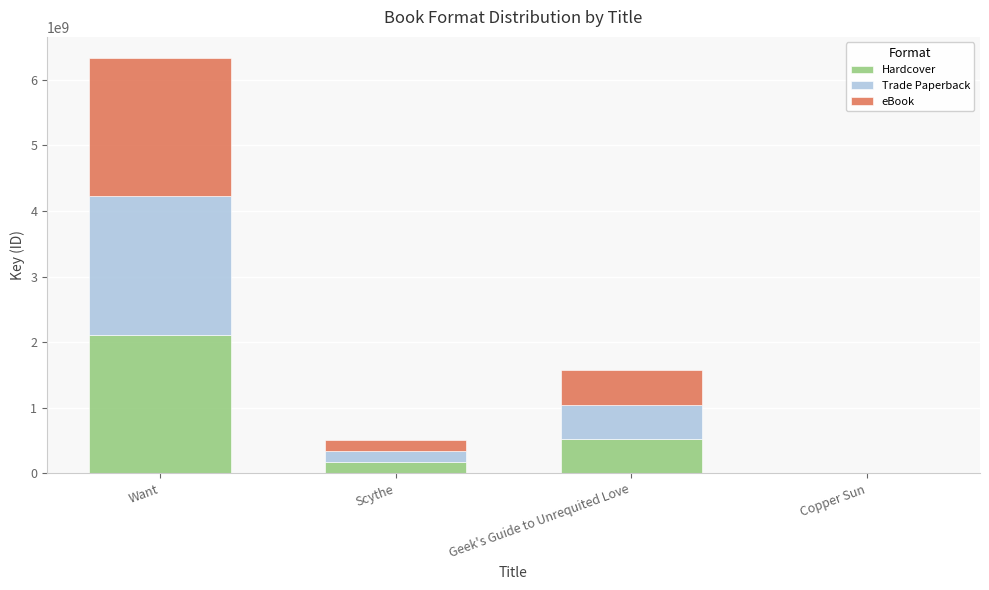

The value of Hardcover at Scythe is 168081974. True or false?

True